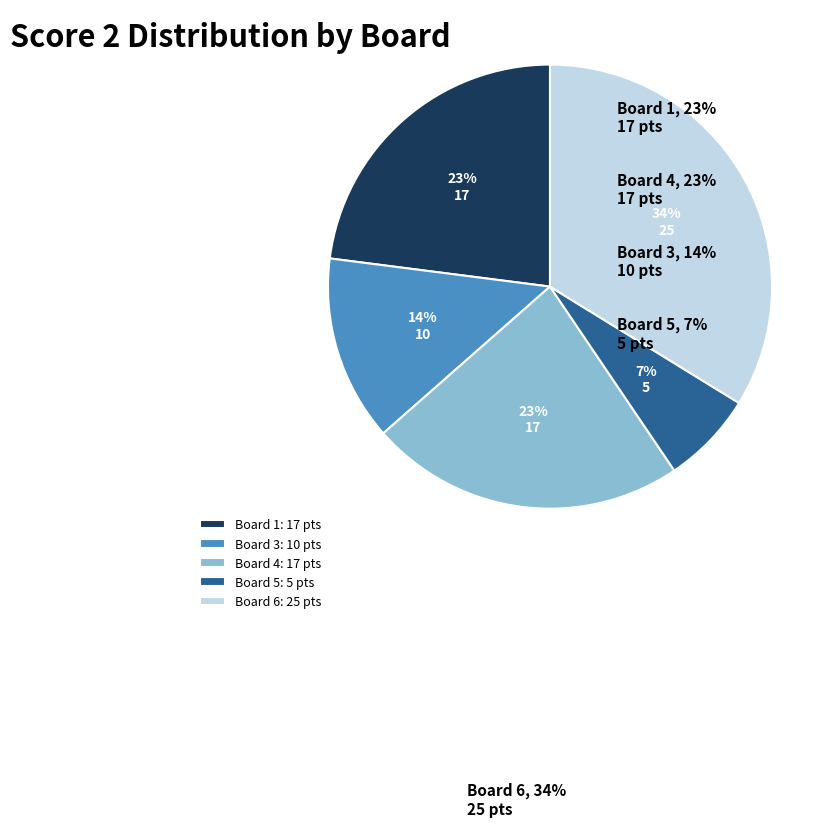

Is it true that Board 4: 17 pts is 33% of the pie?

False